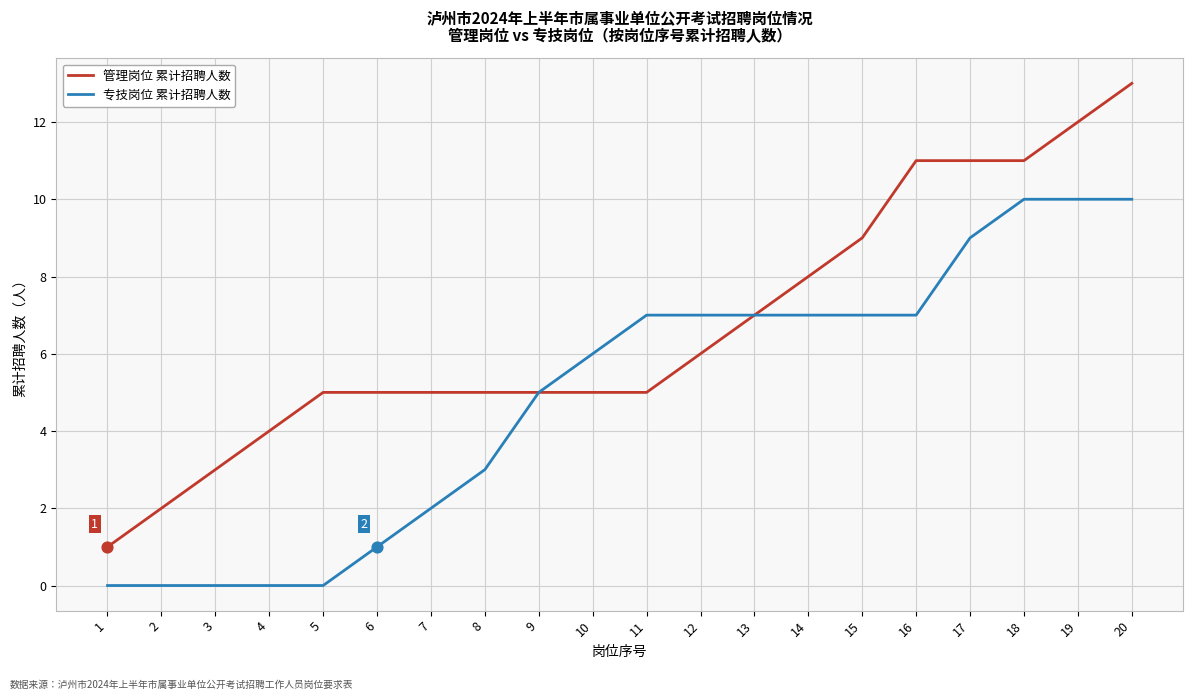

What are all the series names shown in the legend?

管理岗位 累计招聘人数, 专技岗位 累计招聘人数